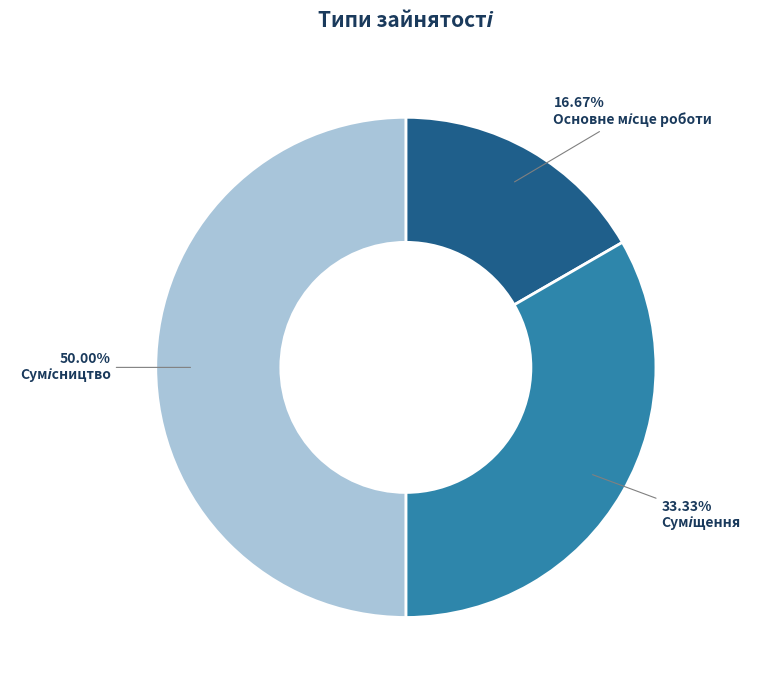

Which slice is the largest?

Сумісництво